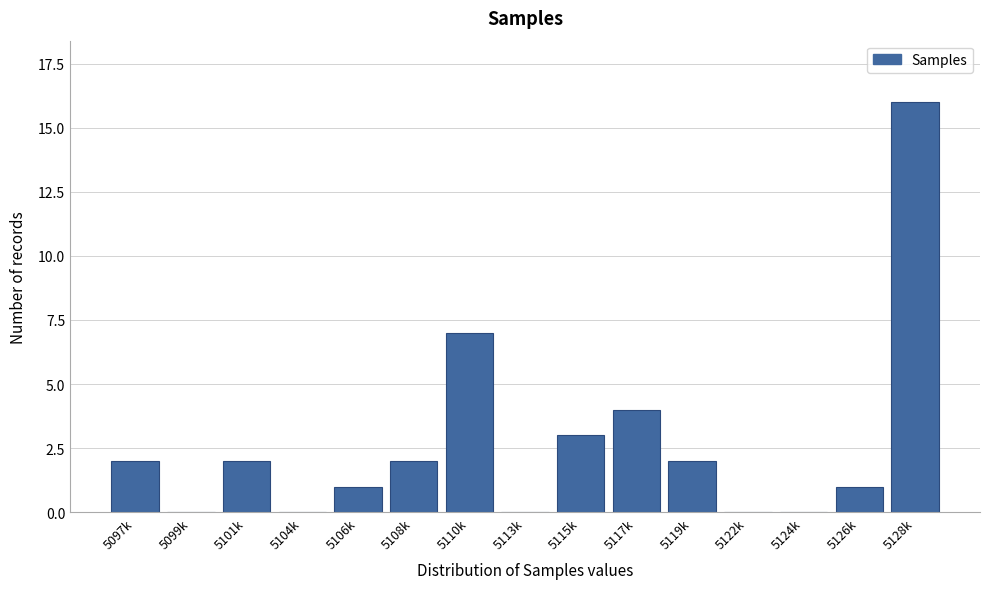

Reading left to right, transcribe all the data shown in this chart.

5097k=2	5099k=0	5101k=2	5104k=0	5106k=1	5108k=2	5110k=7	5113k=0	5115k=3	5117k=4	5119k=2	5122k=0	5124k=0	5126k=1	5128k=16